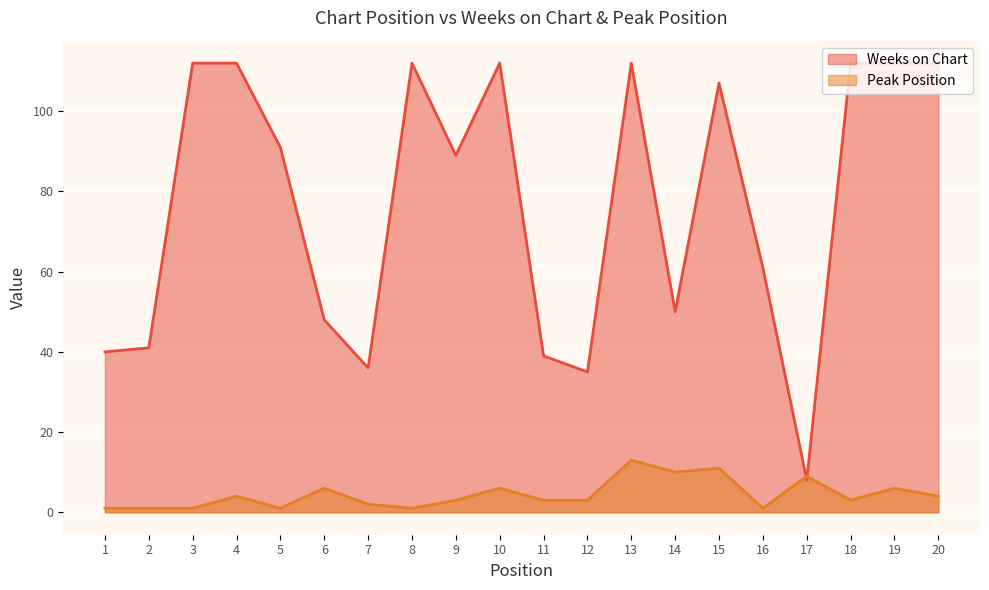

Between which two adjacent categories do Peak Position and Weeks on Chart first intersect?

16 and 17